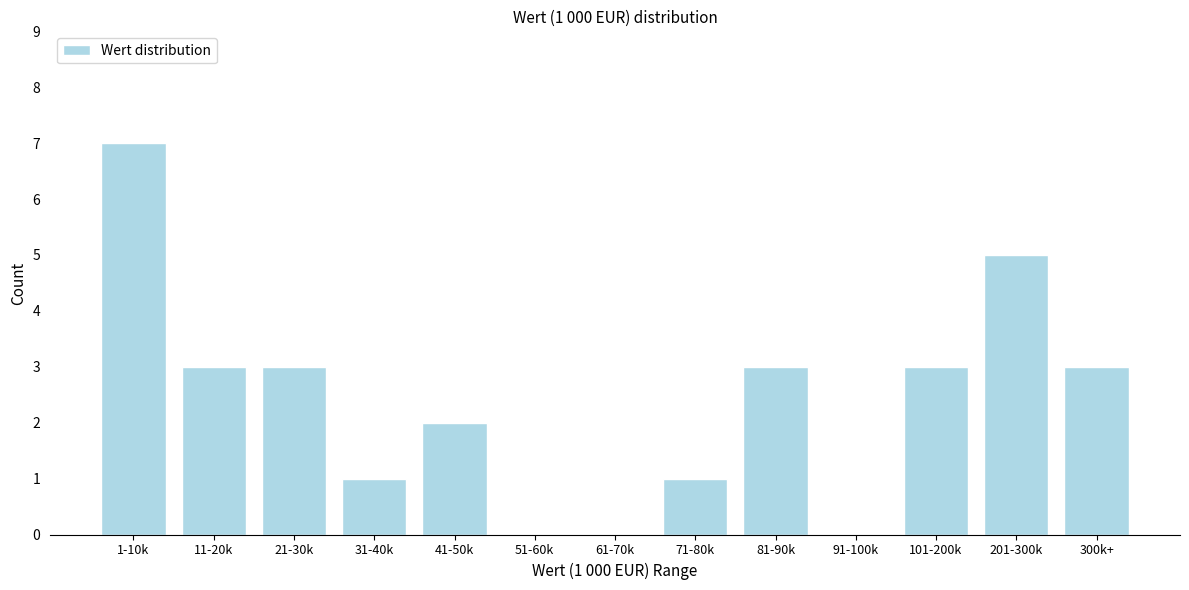

Reading right to left, list all the values displayed in this chart.

300k+=3	201-300k=5	101-200k=3	91-100k=0	81-90k=3	71-80k=1	61-70k=0	51-60k=0	41-50k=2	31-40k=1	21-30k=3	11-20k=3	1-10k=7